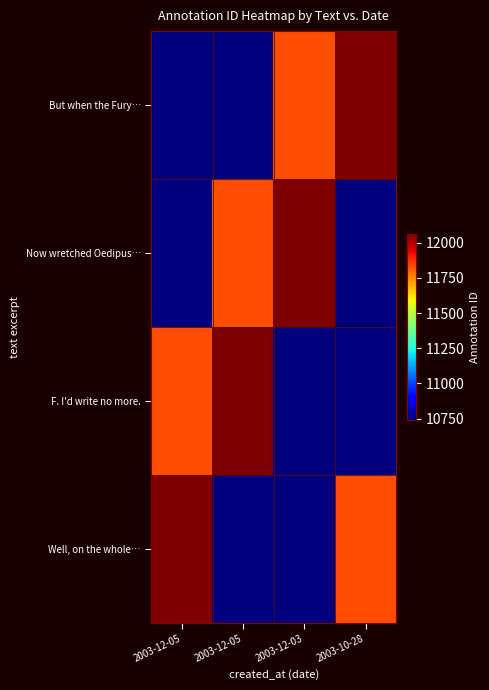

Which series has the widest spread of values?

But when the Fury…